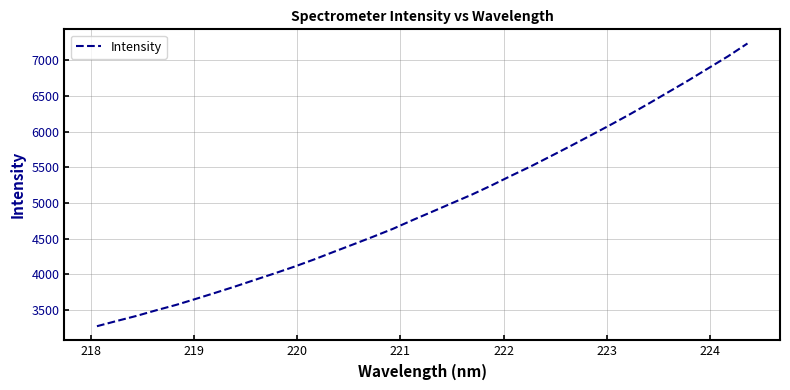

What is the difference between the maximum and minimum values?

3957.9